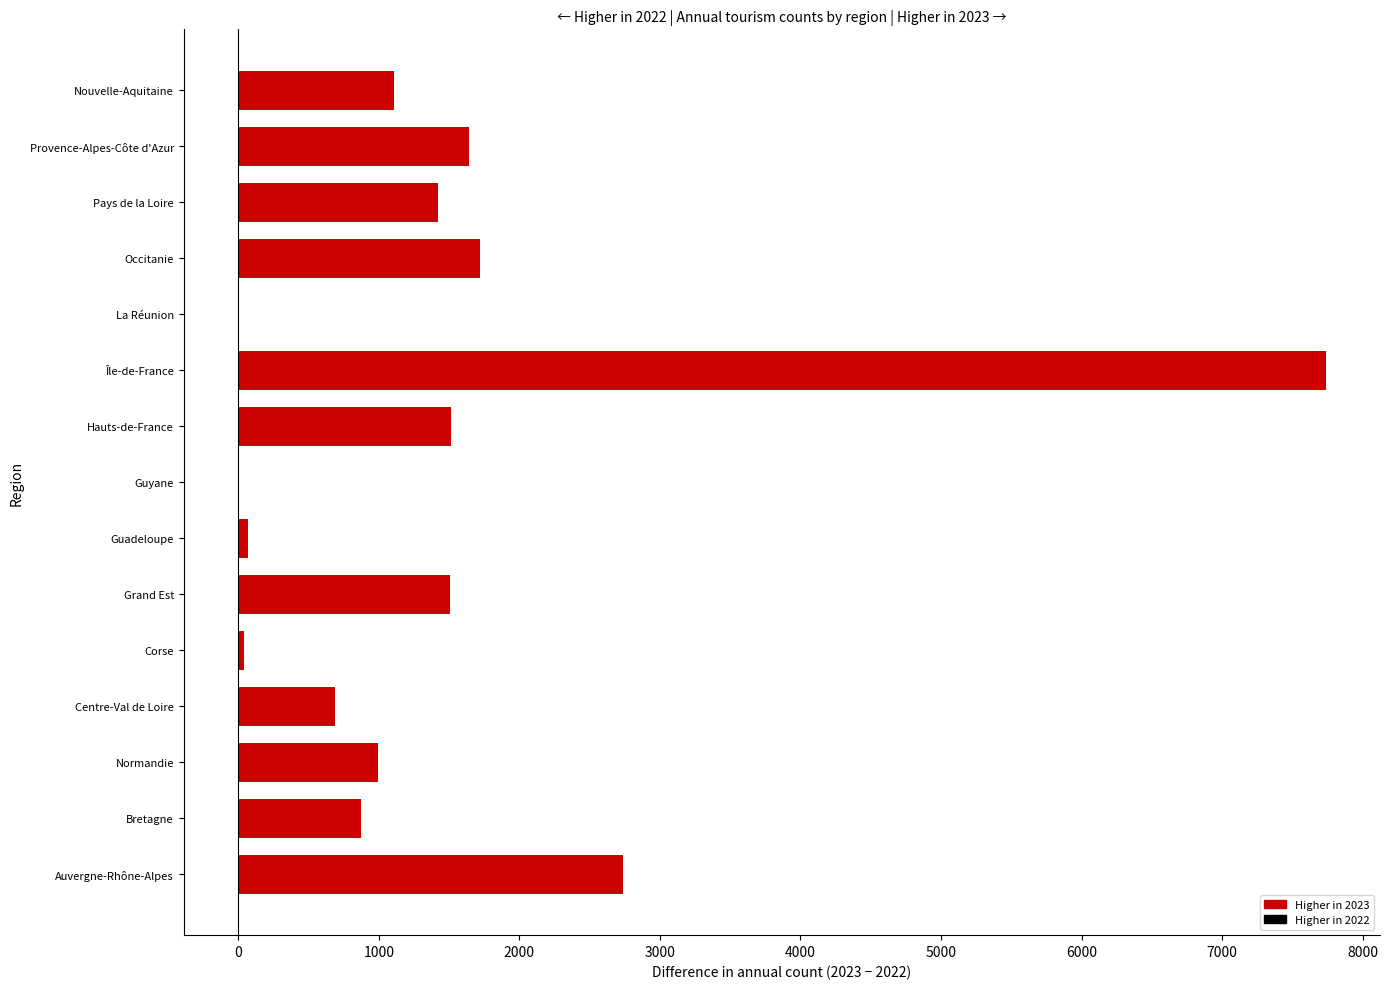

How many categories are shown in the chart?

15